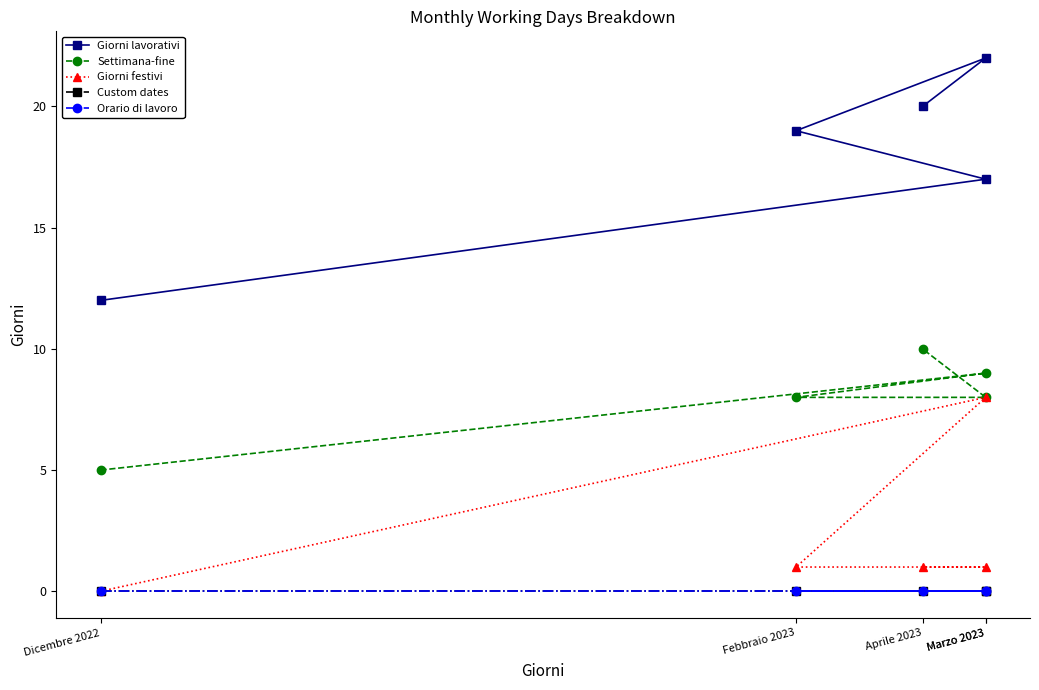

How many series are shown in this chart?

5